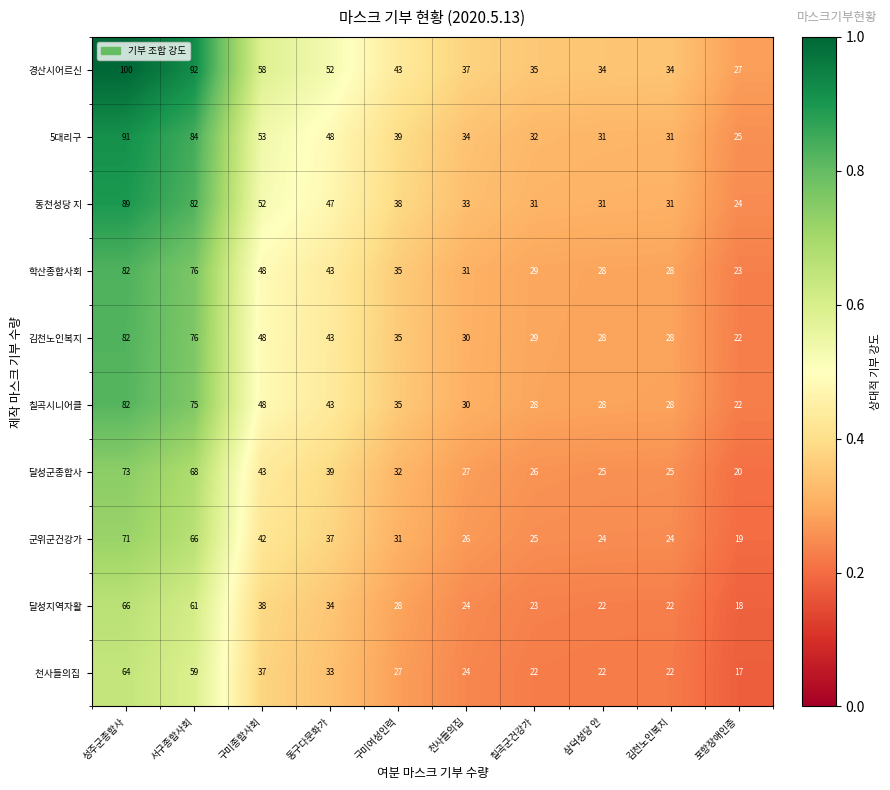

What is the average value of the 달성군종합사 series?

38